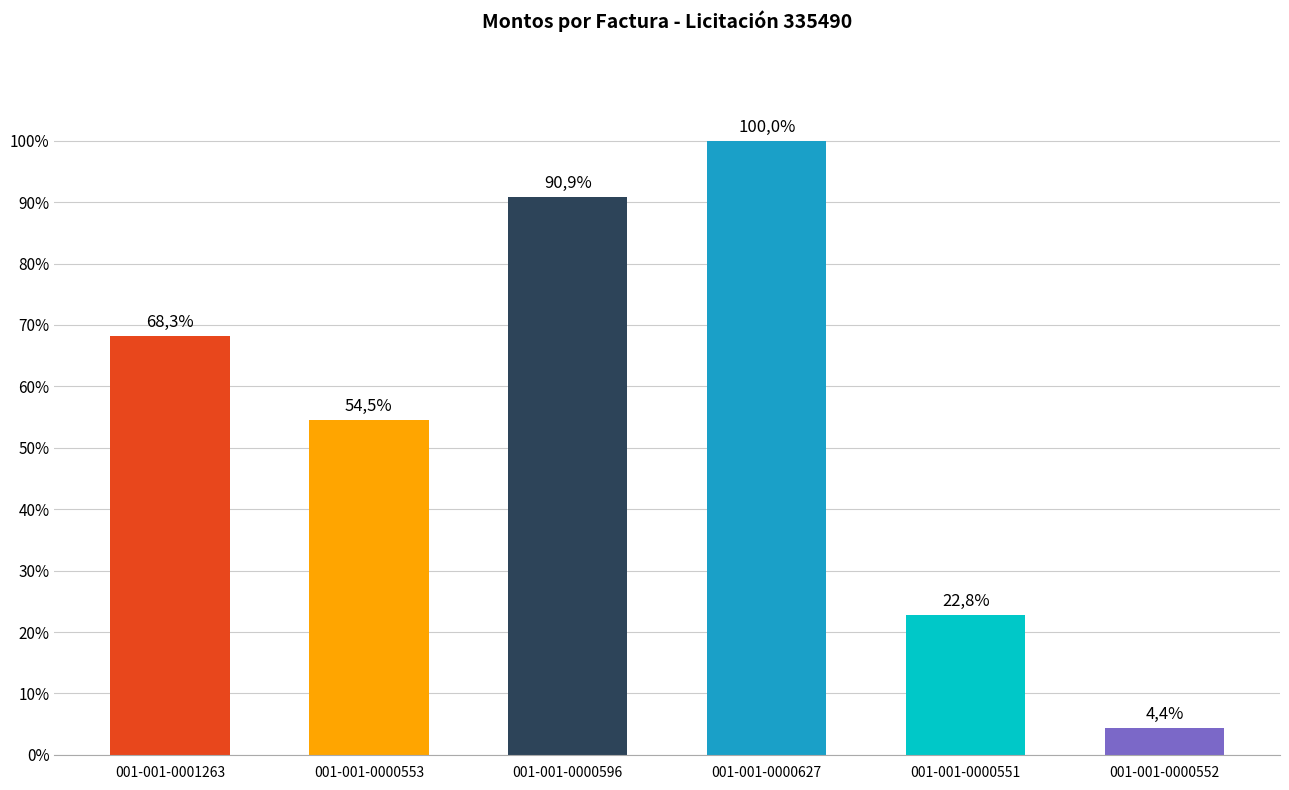

What is the maximum value shown in the chart?

100.0